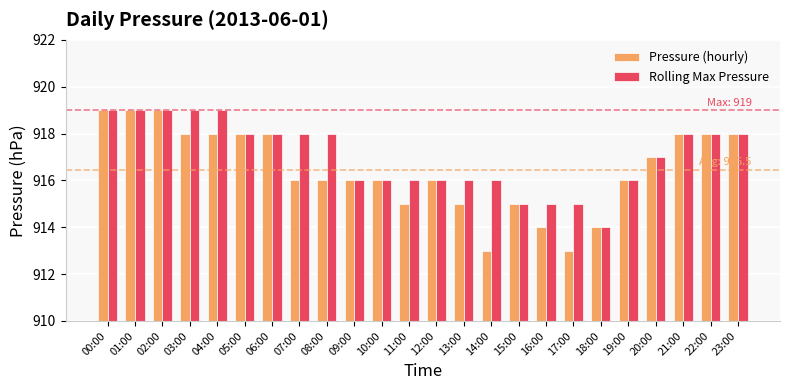

Is it true that Rolling Max Pressure equals 372 at 21:00?

False